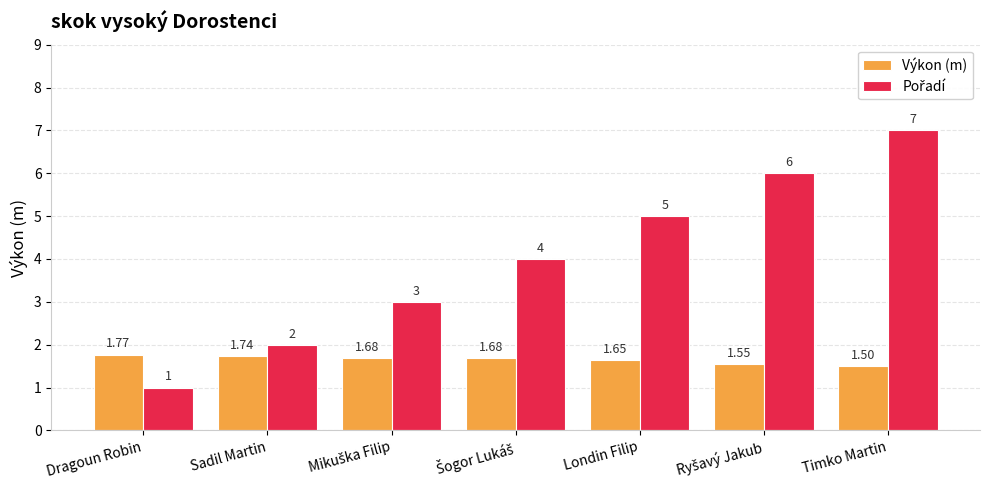

How many bars are there in each group?

2